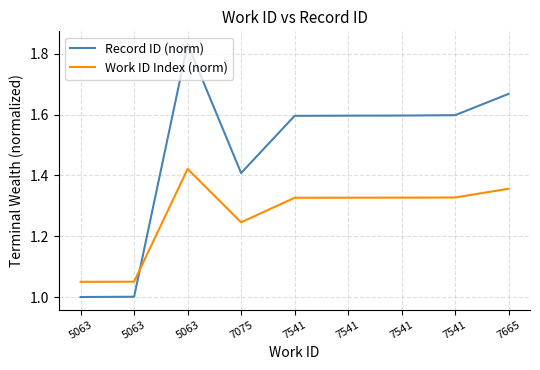

What are all the series names shown in the legend?

Record ID (norm), Work ID Index (norm)